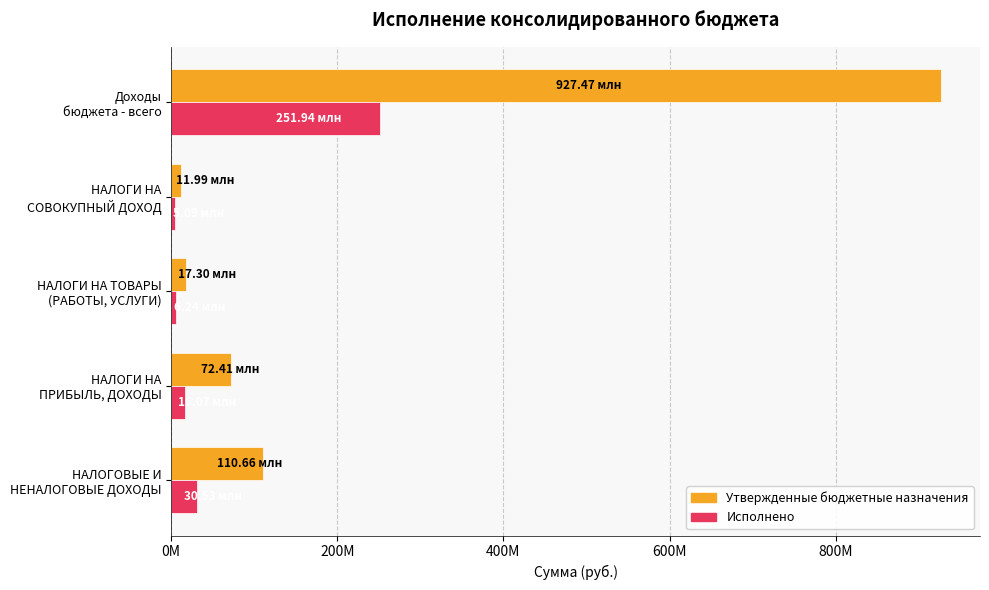

What are all the series names shown in the legend?

Утвержденные бюджетные назначения, Исполнено